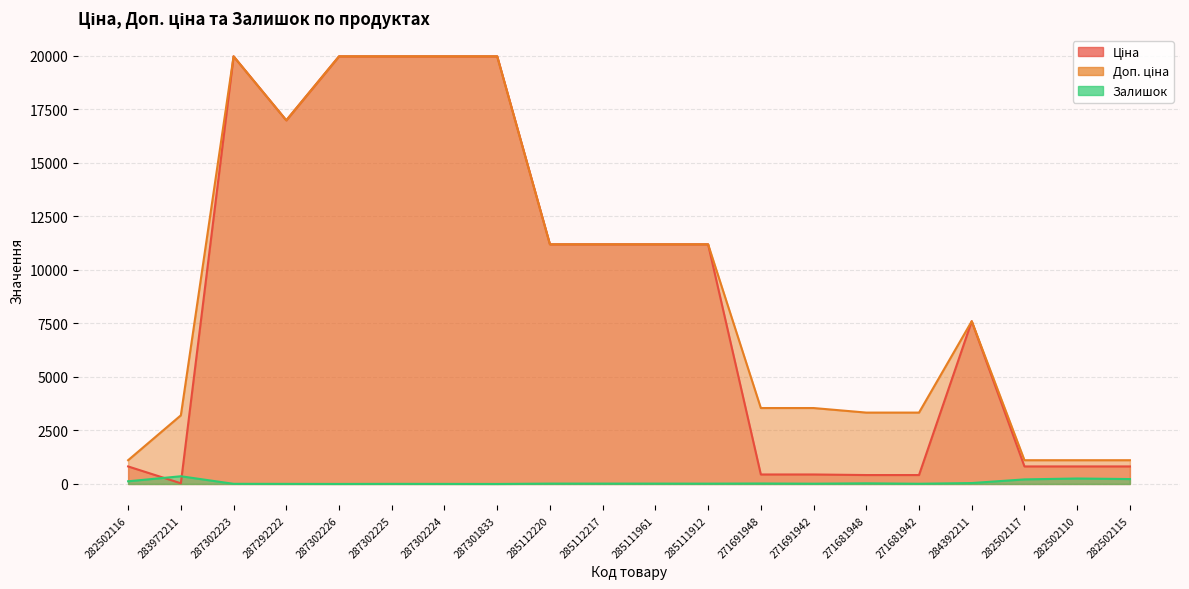

What is the average value of the Доп. ціна series?

9527.1